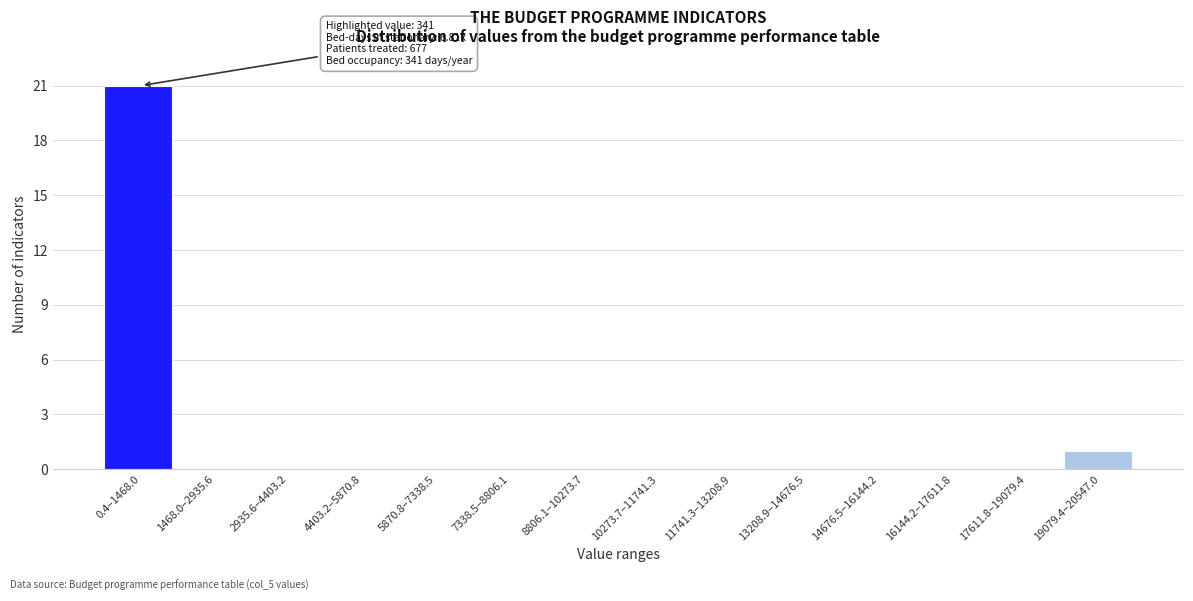

Reading left to right, list all the values displayed in this chart.

0.4–1468.0=21	1468.0–2935.6=0	2935.6–4403.2=0	4403.2–5870.8=0	5870.8–7338.5=0	7338.5–8806.1=0	8806.1–10273.7=0	10273.7–11741.3=0	11741.3–13208.9=0	13208.9–14676.5=0	14676.5–16144.2=0	16144.2–17611.8=0	17611.8–19079.4=0	19079.4–20547.0=1